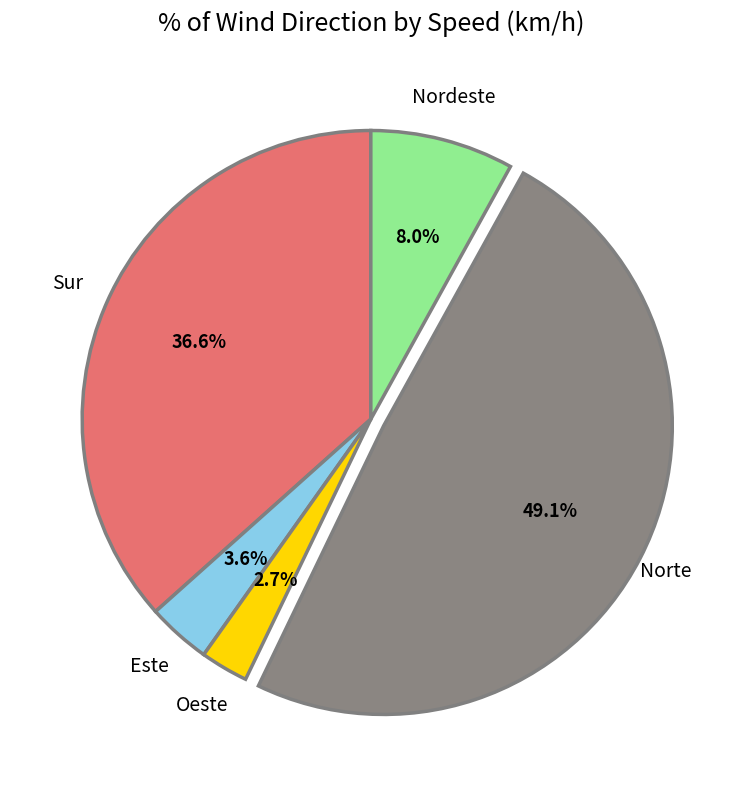

Do Nordeste and Norte together represent more than half of the pie?

Yes